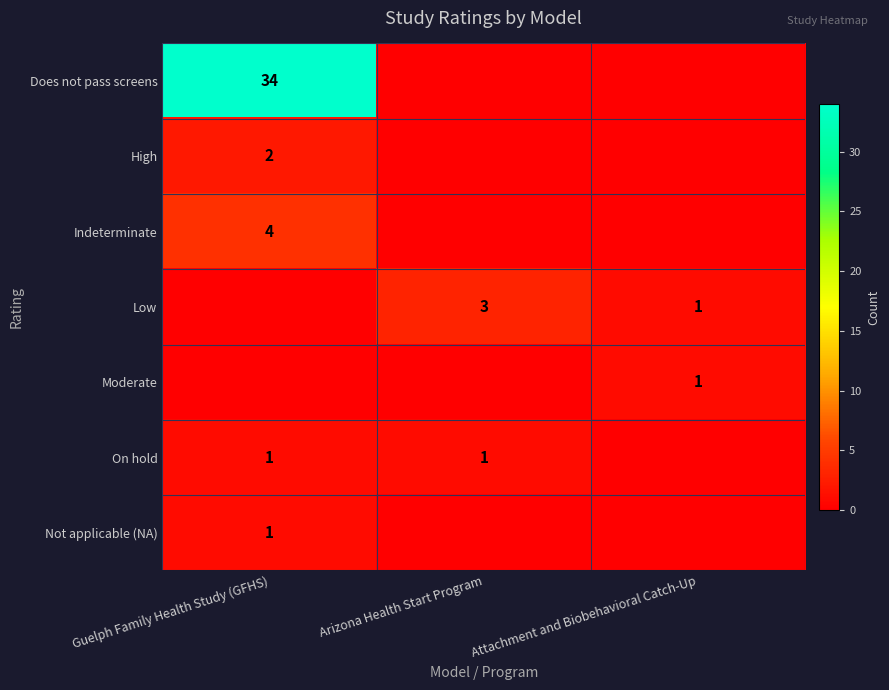

At which category is the sum across all series the highest?

Guelph Family Health Study (GFHS)